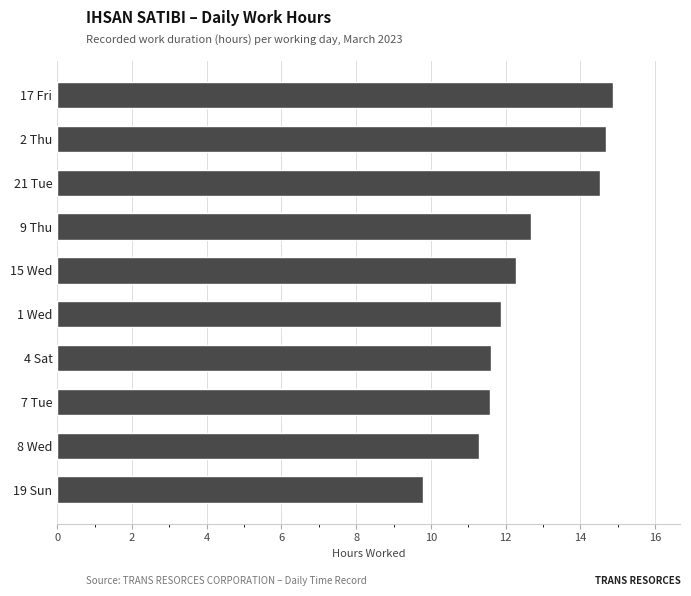

Reading top to bottom, extract all data points from this chart.

14.9	14.7	14.5	12.7	12.3	11.9	11.6	11.6	11.3	9.8